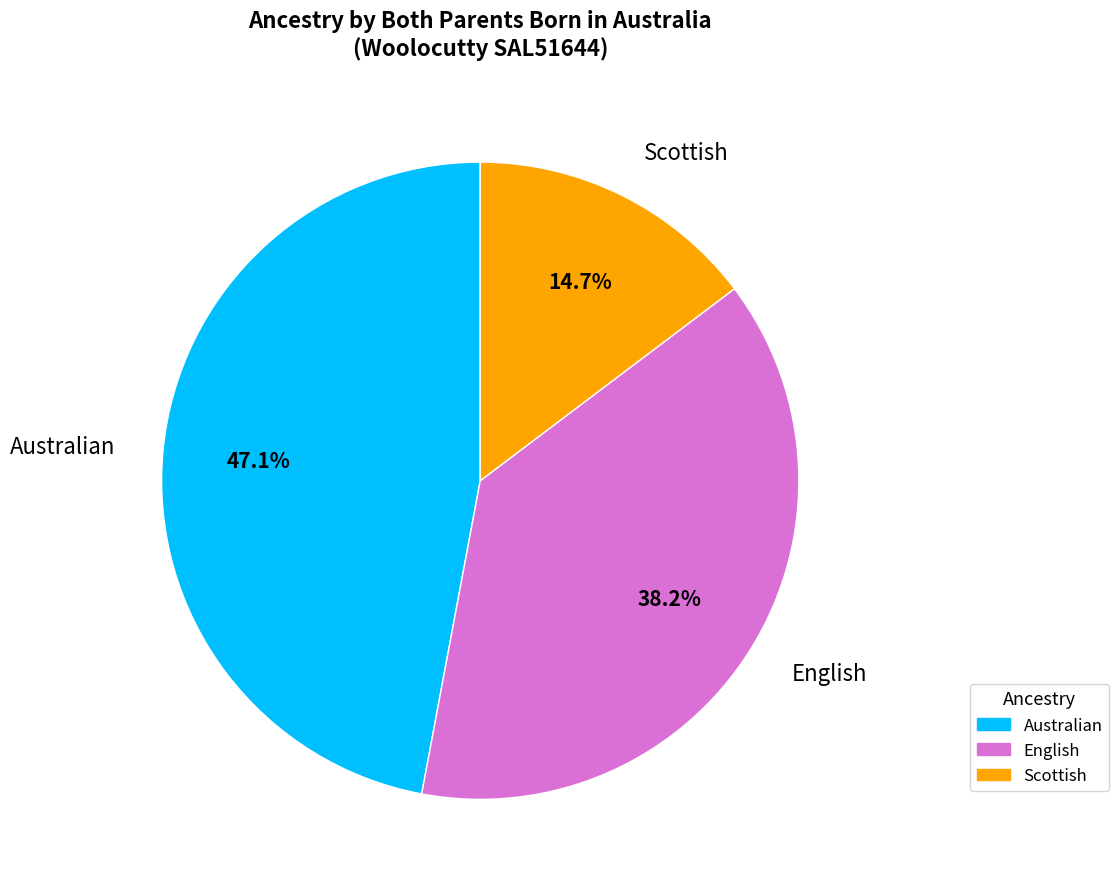

Is it true that English is 38% of the pie?

True